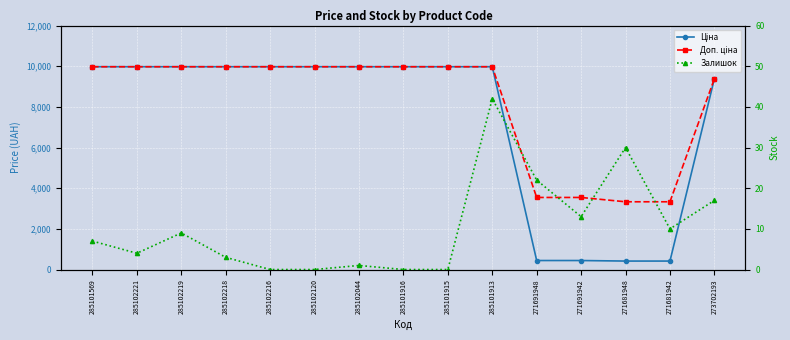

Where does the Залишок series first go above 7?

285102219